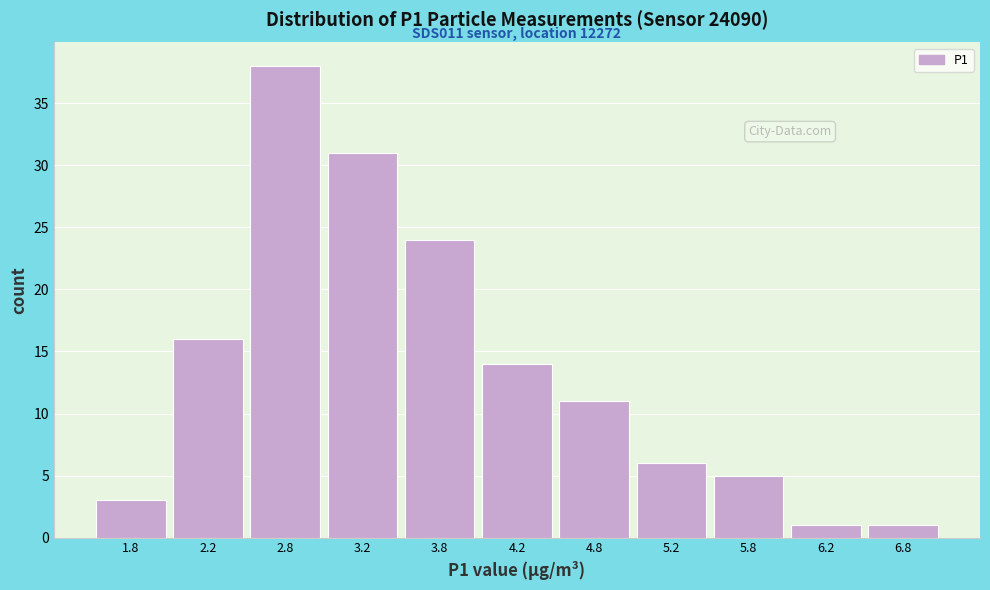

Which range on the x-axis has the tallest bar?

2.5 to 3.0